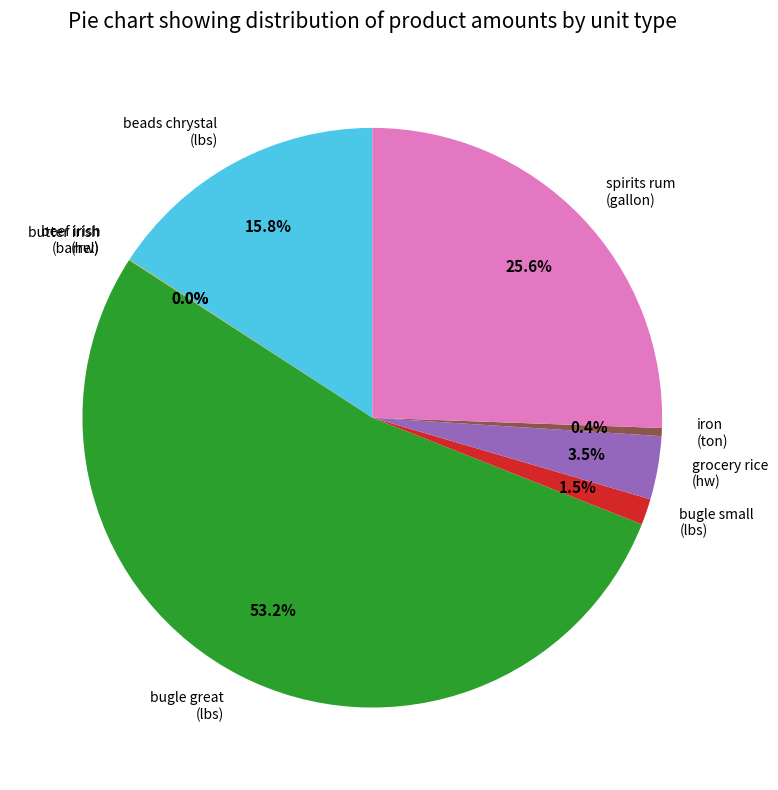

Is there a majority slice in this chart?

Yes